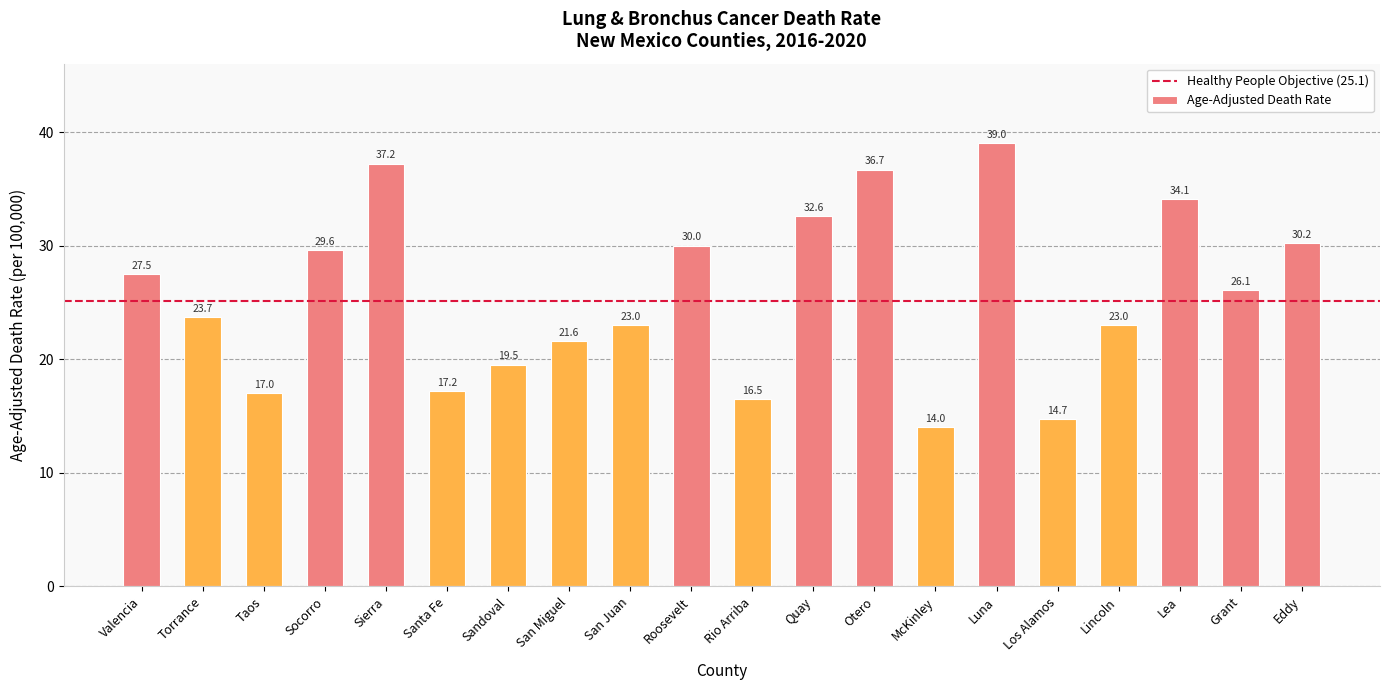

Reading left to right, transcribe all the data shown in this chart.

Valencia=27.5	Torrance=23.7	Taos=17.0	Socorro=29.6	Sierra=37.2	Santa Fe=17.2	Sandoval=19.5	San Miguel=21.6	San Juan=23.0	Roosevelt=30.0	Rio Arriba=16.5	Quay=32.6	Otero=36.7	McKinley=14.0	Luna=39.0	Los Alamos=14.7	Lincoln=23.0	Lea=34.1	Grant=26.1	Eddy=30.2